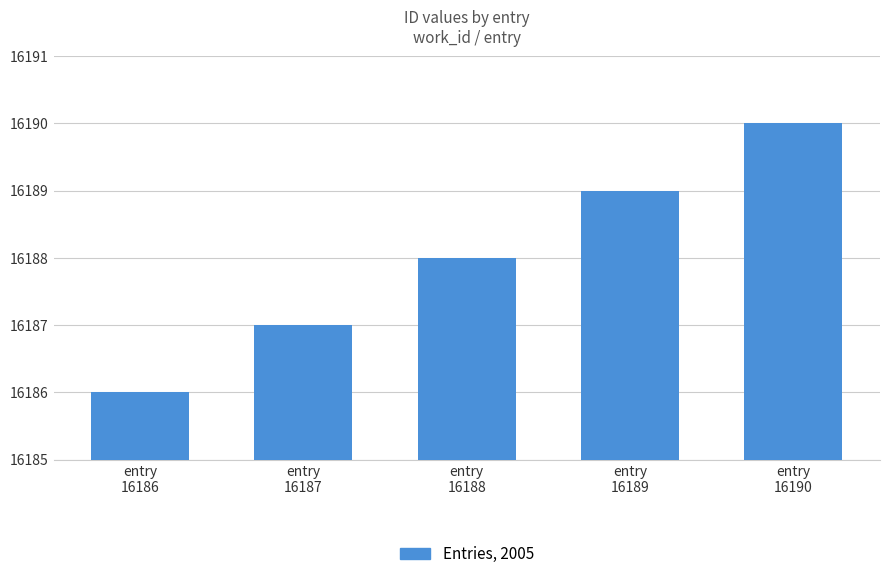

How many bars are there in total?

5